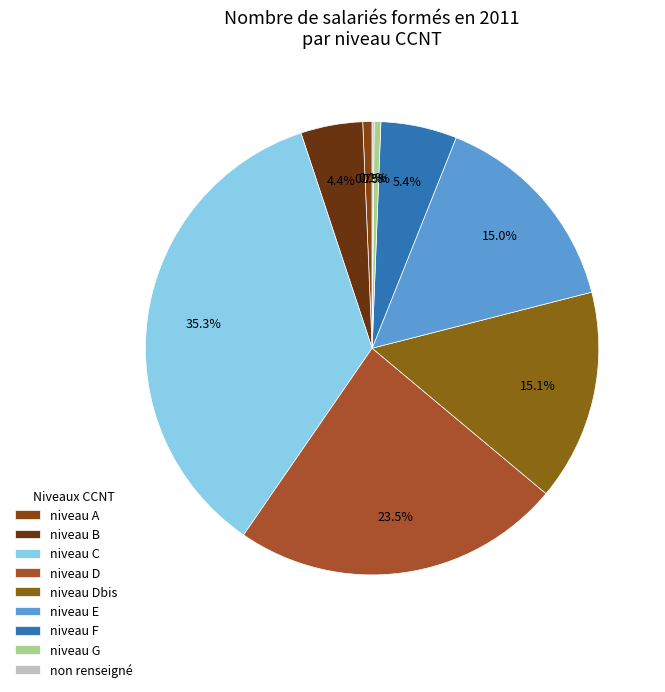

What is the change in value from niveau B to niveau F?

+860